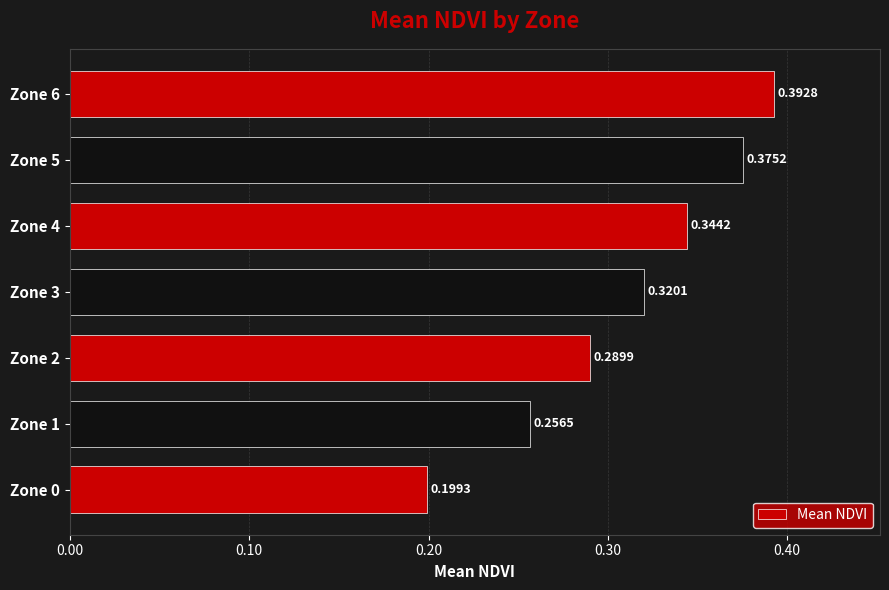

What is the change in value from Zone 0 to Zone 4?

+0.1